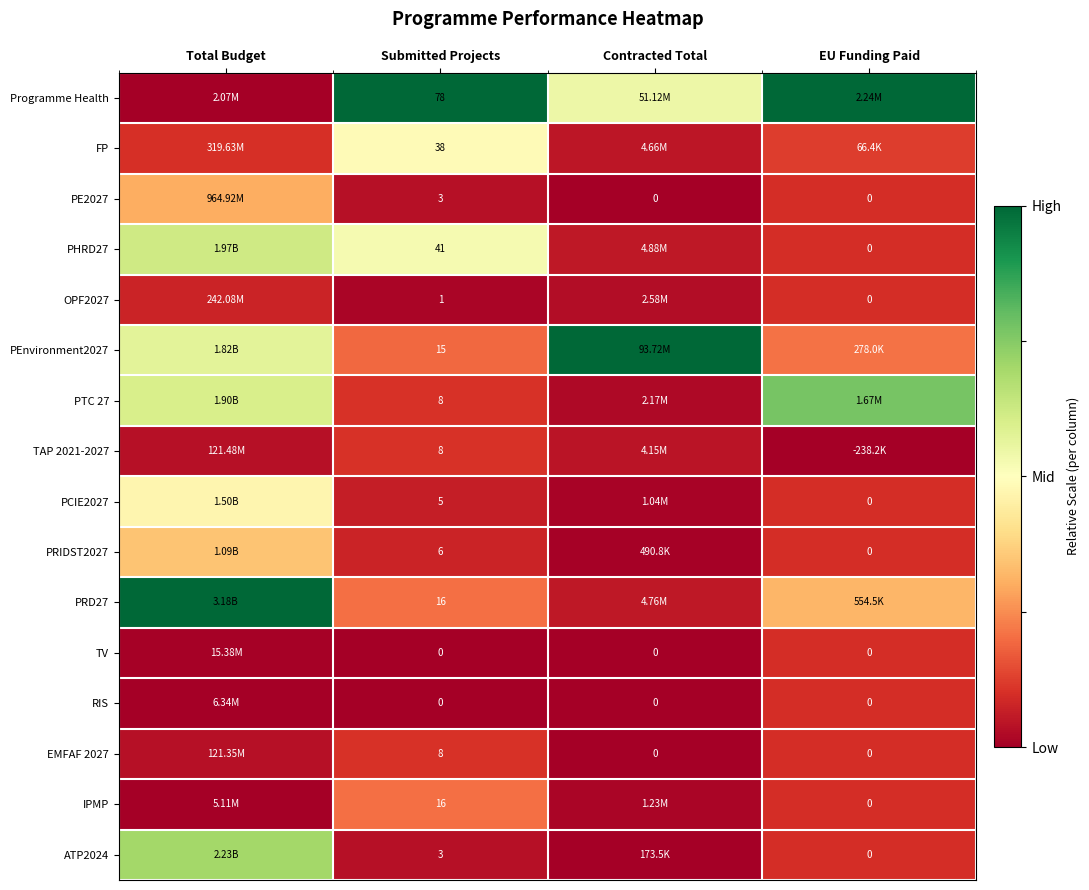

At how many categories does at least one series exceed 0?

4